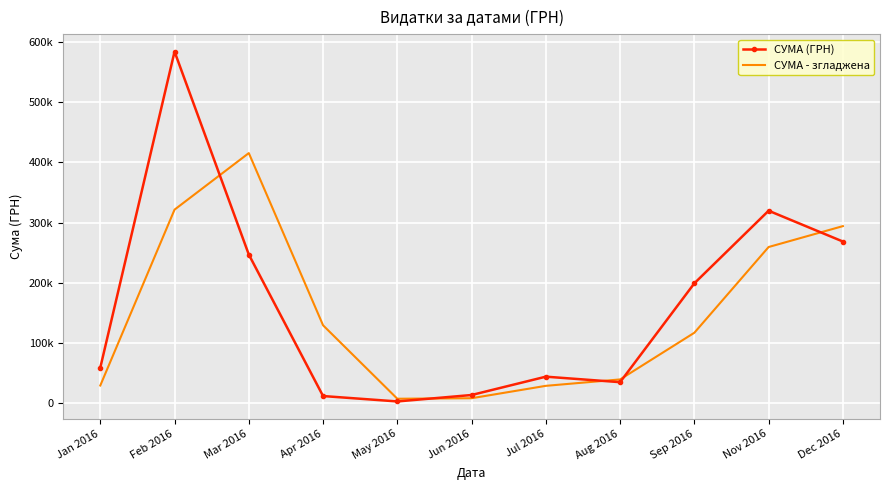

What is the difference between the highest and lowest values at Mar 2016?

168357.5